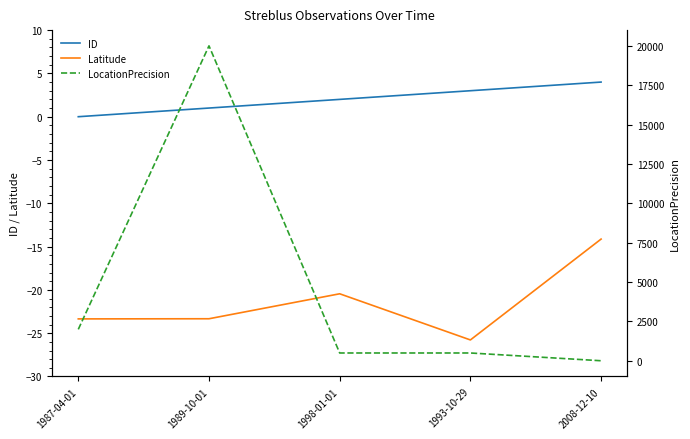

The value of ID at 1998-01-01 is 3.4. True or false?

False